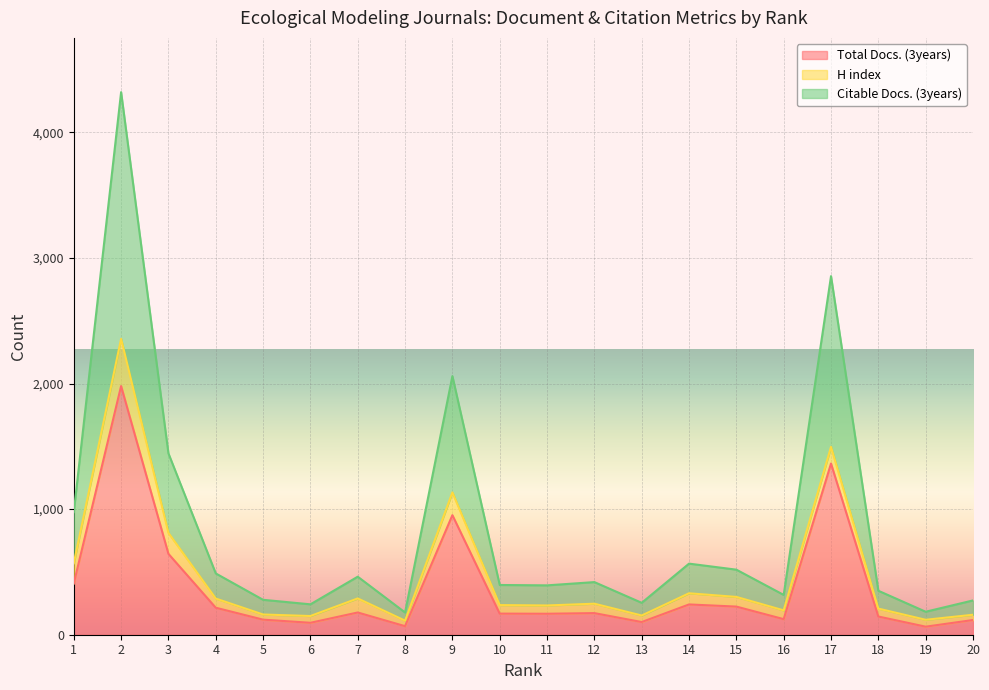

Does the chart display data point markers on the line(s)?

No